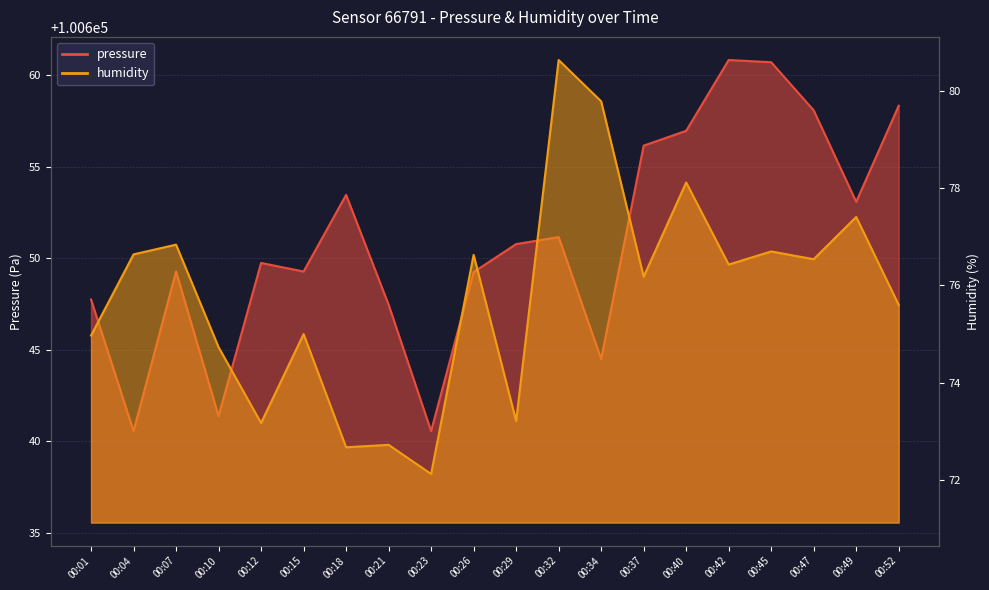

Is the value of pressure at 00:45 greater than the value of humidity at 00:04?

Yes